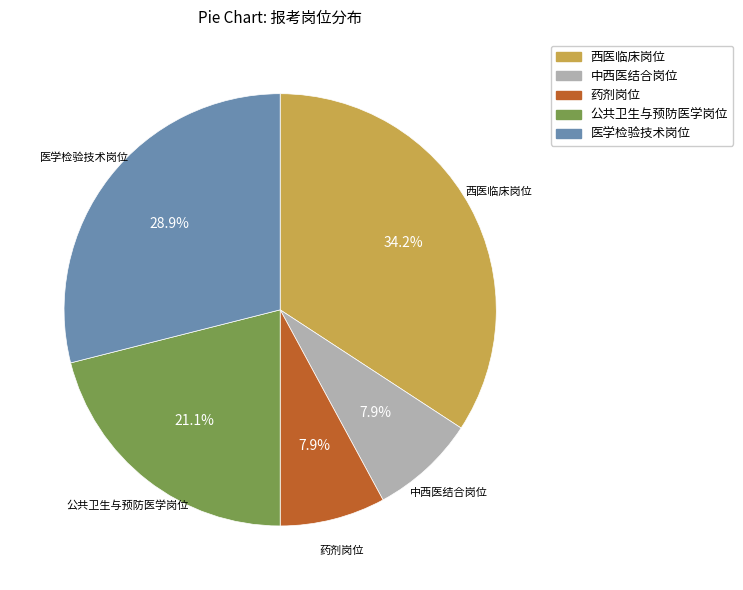

Is there a majority slice in this chart?

No